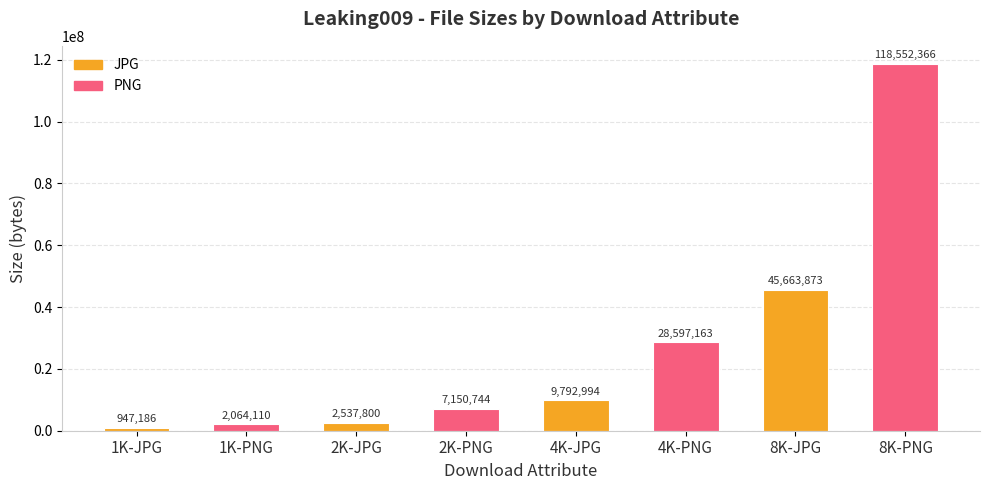

At which category does the chart reach its minimum across all series?

1K-JPG